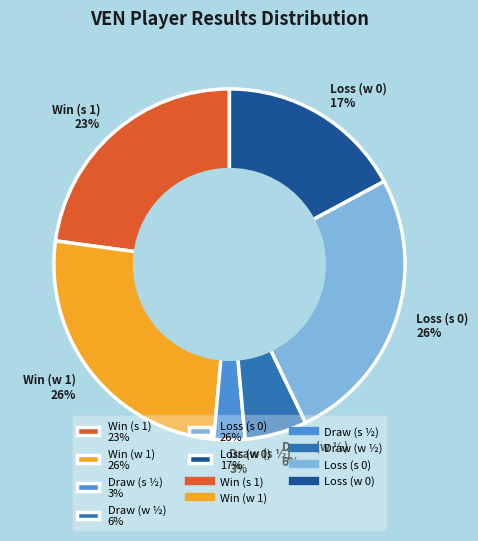

Is there a majority slice in this chart?

No